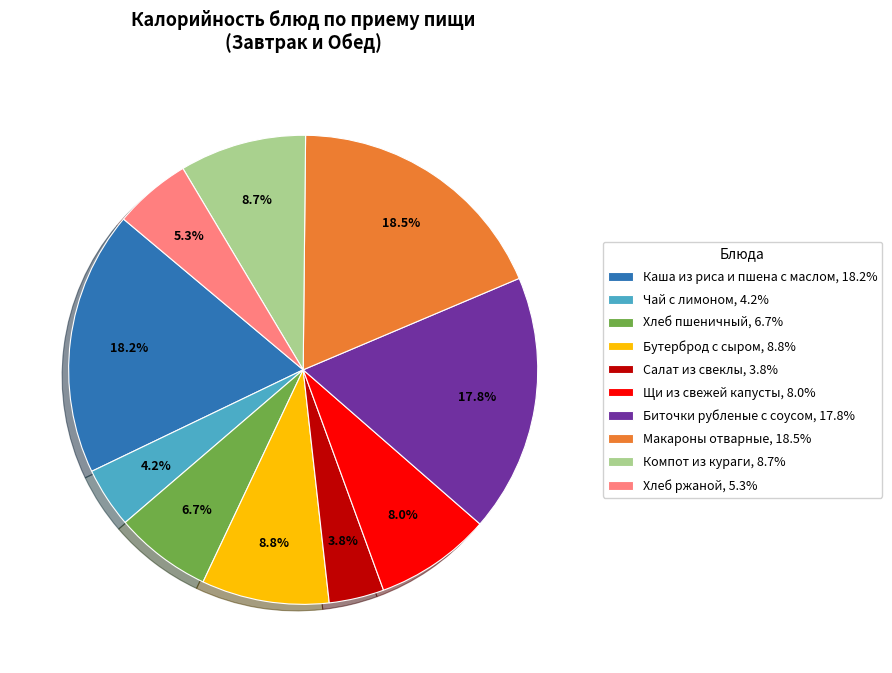

How many slices are in this pie chart?

10